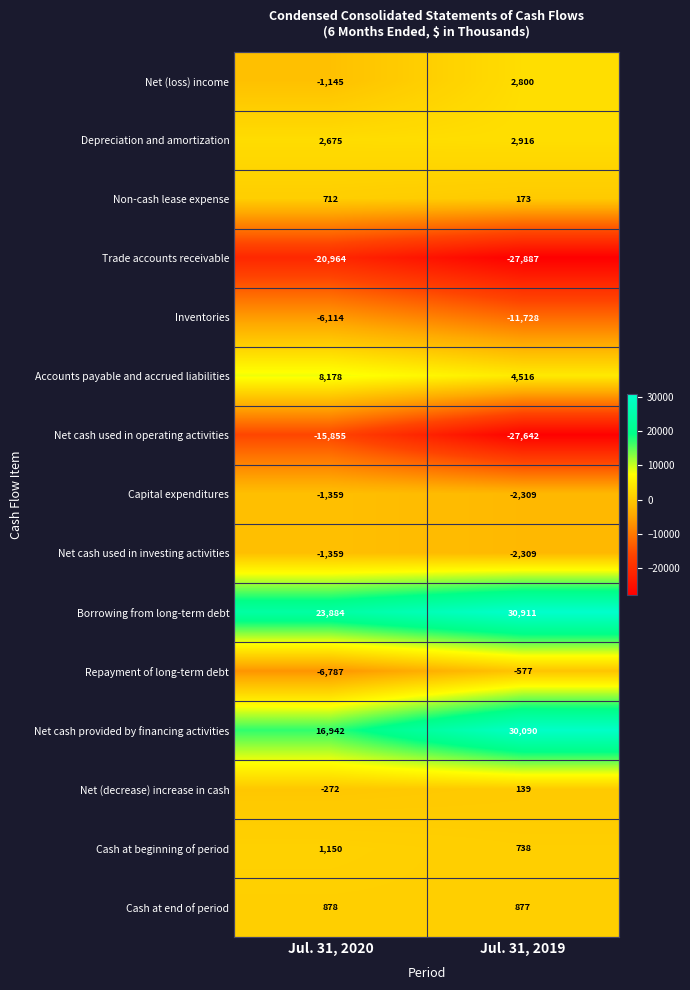

Which category has the lowest value across all series?

Jul. 31, 2019